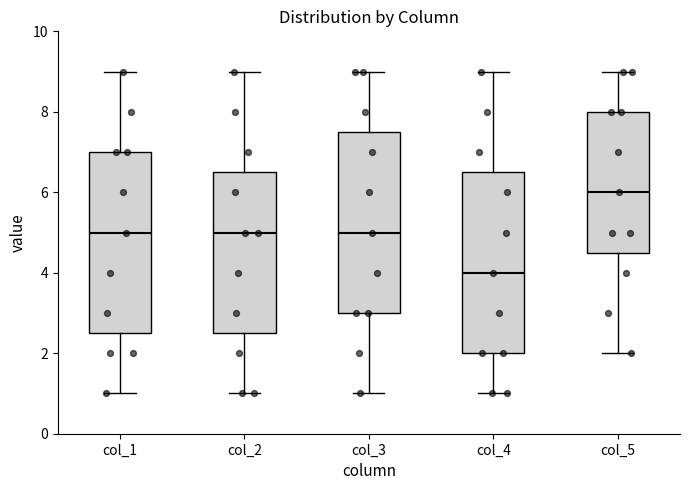

Where does the upper whisker of the box for col_4 end on the y-axis? The values are not printed on the chart, so give them approximately, as read against the axis.

9.0